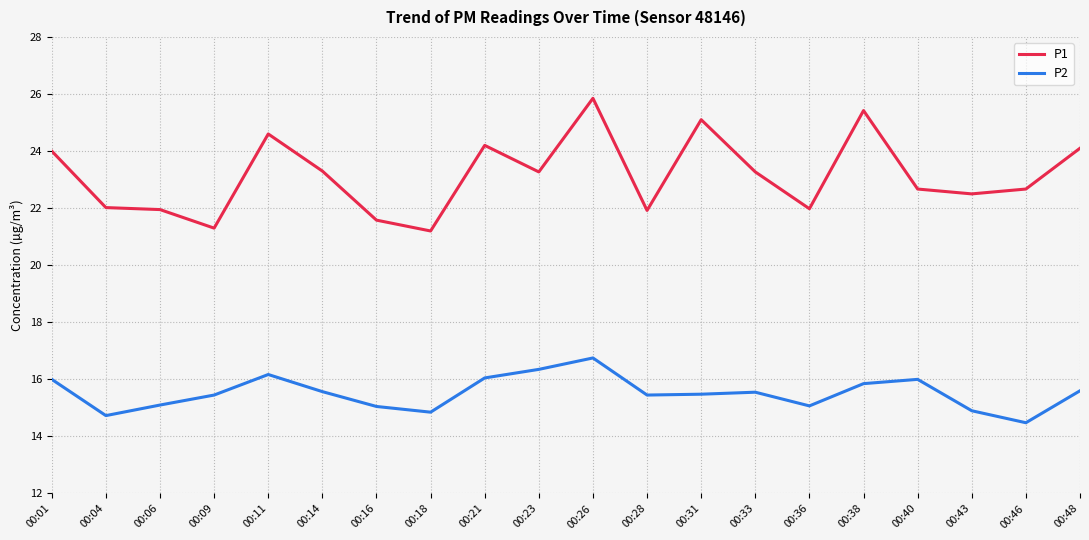

Read the P1 value at 00:04.

22.0